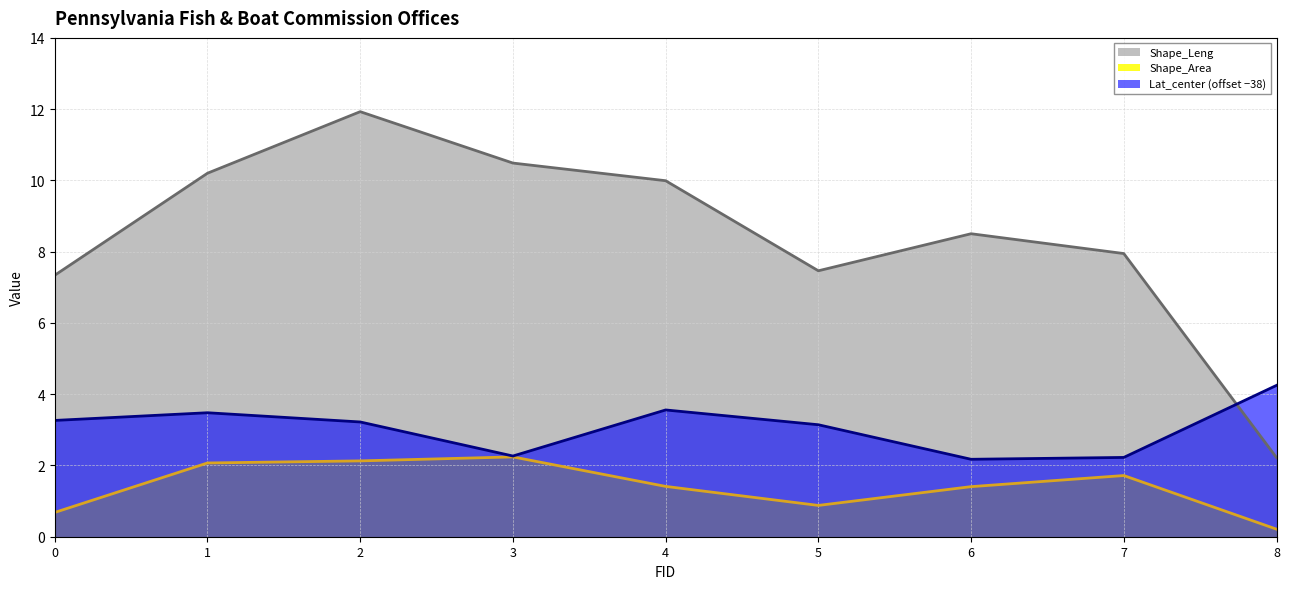

What is the value of the Shape_Leng point at the 3rd from the left?

11.9